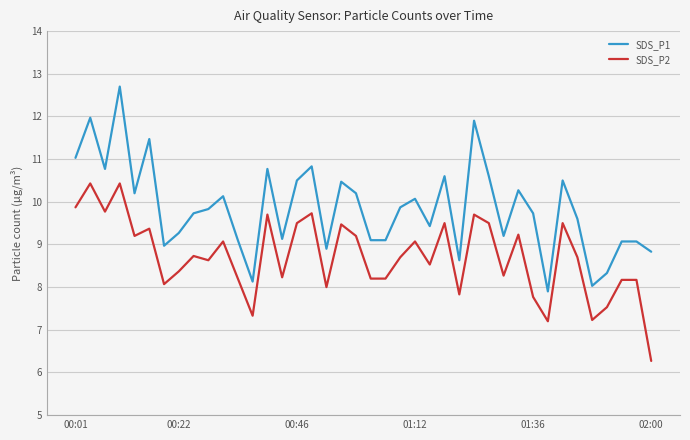

Which series has the largest total across all categories?

SDS_P1